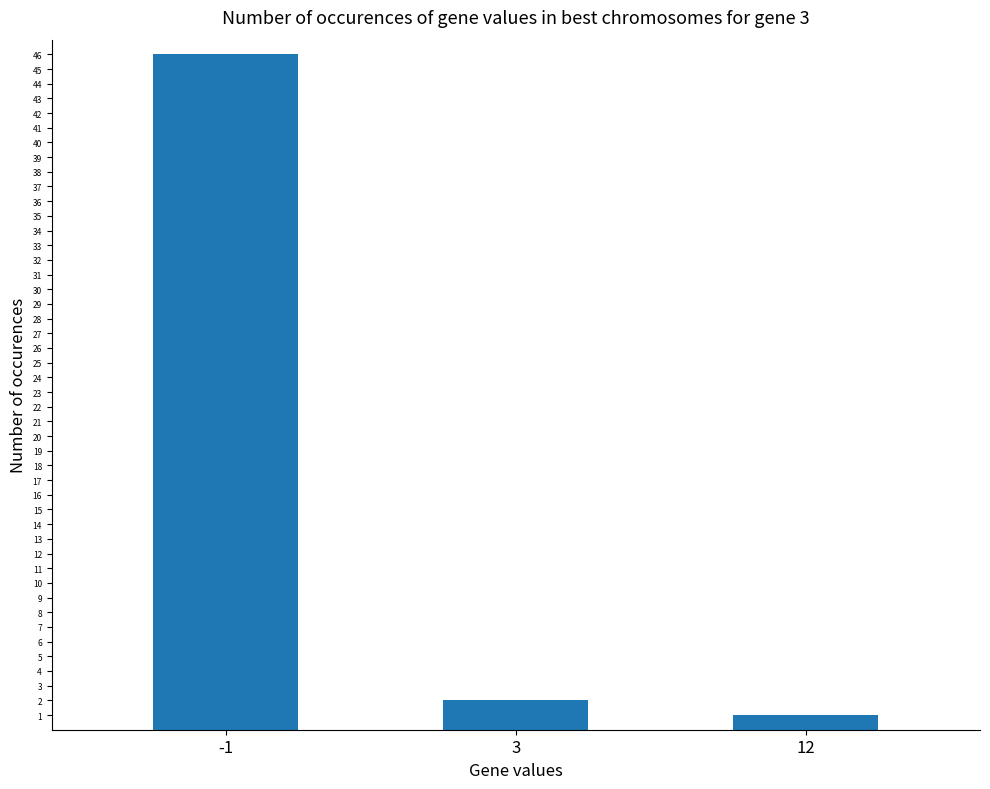

Approximately how many times larger is the value at 3 compared to 12?

2.0